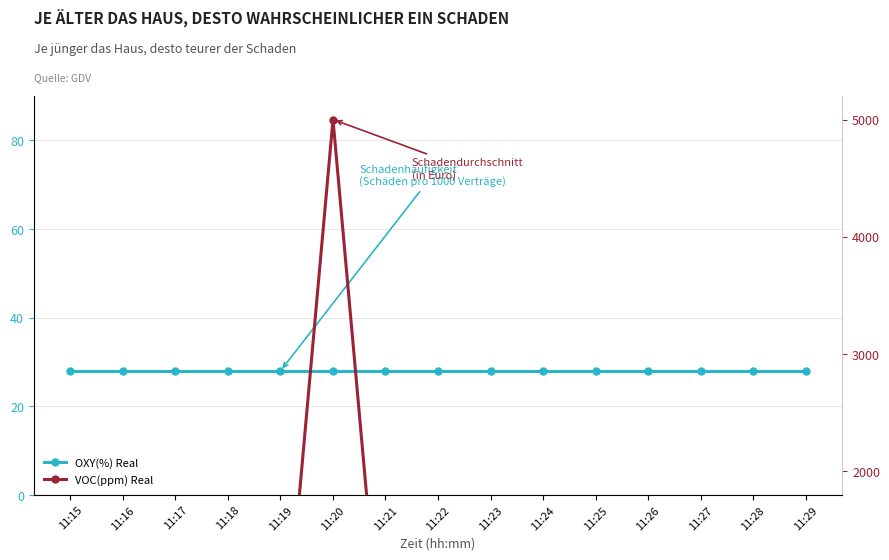

Rank the series at 11:21 from highest to lowest value.

OXY(%) Real, VOC(ppm) Real